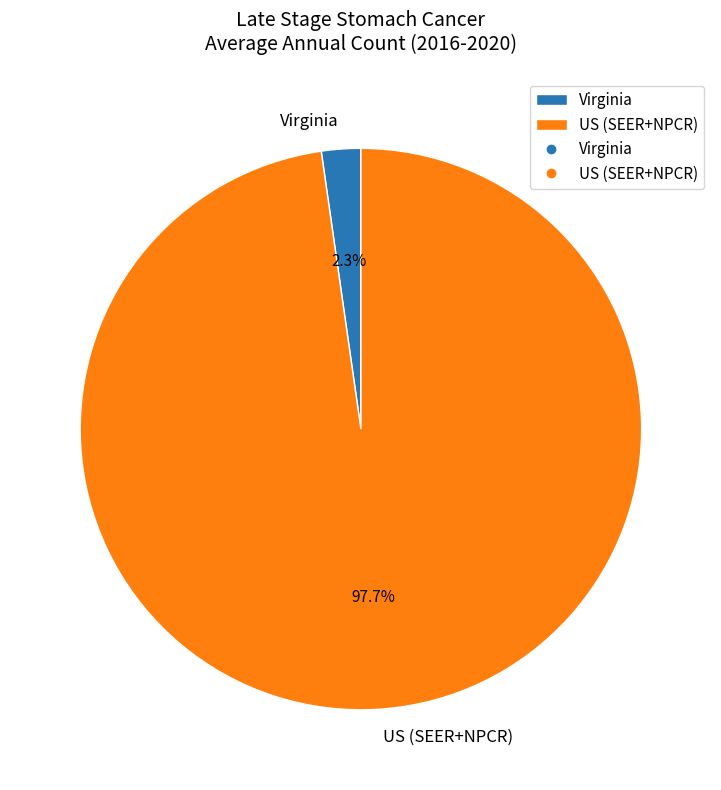

To the nearest percent, what percentage of the pie is Virginia?

2%